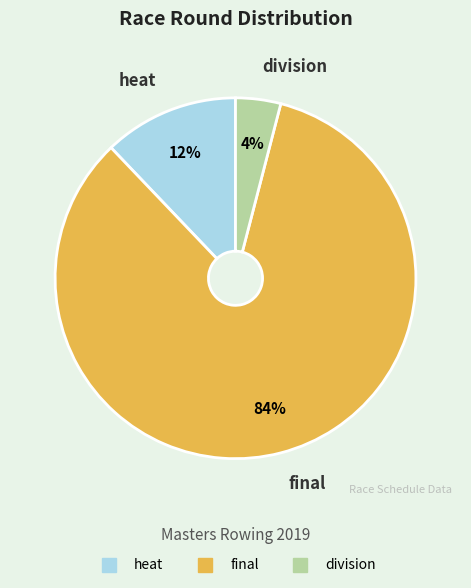

Which slice is the smallest?

division